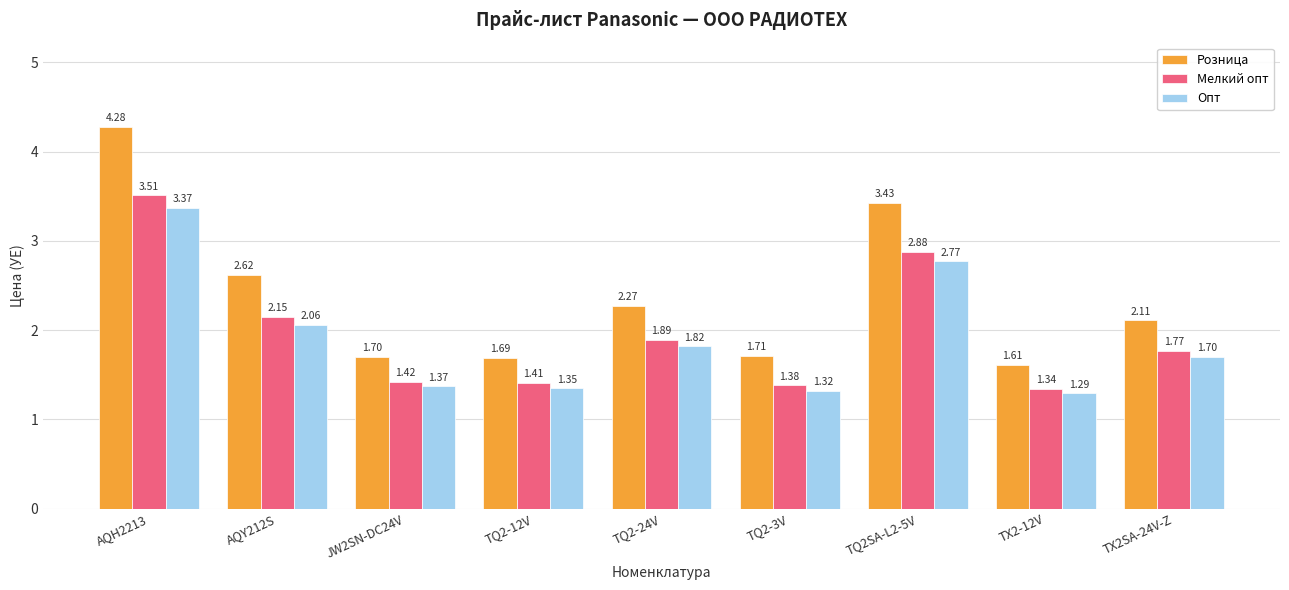

True or false: Опт has a value of 2.1 at AQY212S.

True